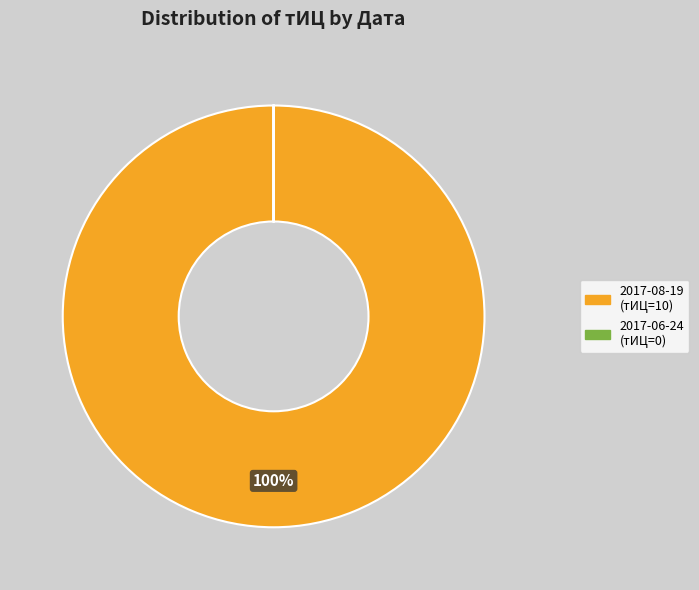

What is the largest slice in the pie chart?

2017-08-19 (тИЦ=10)